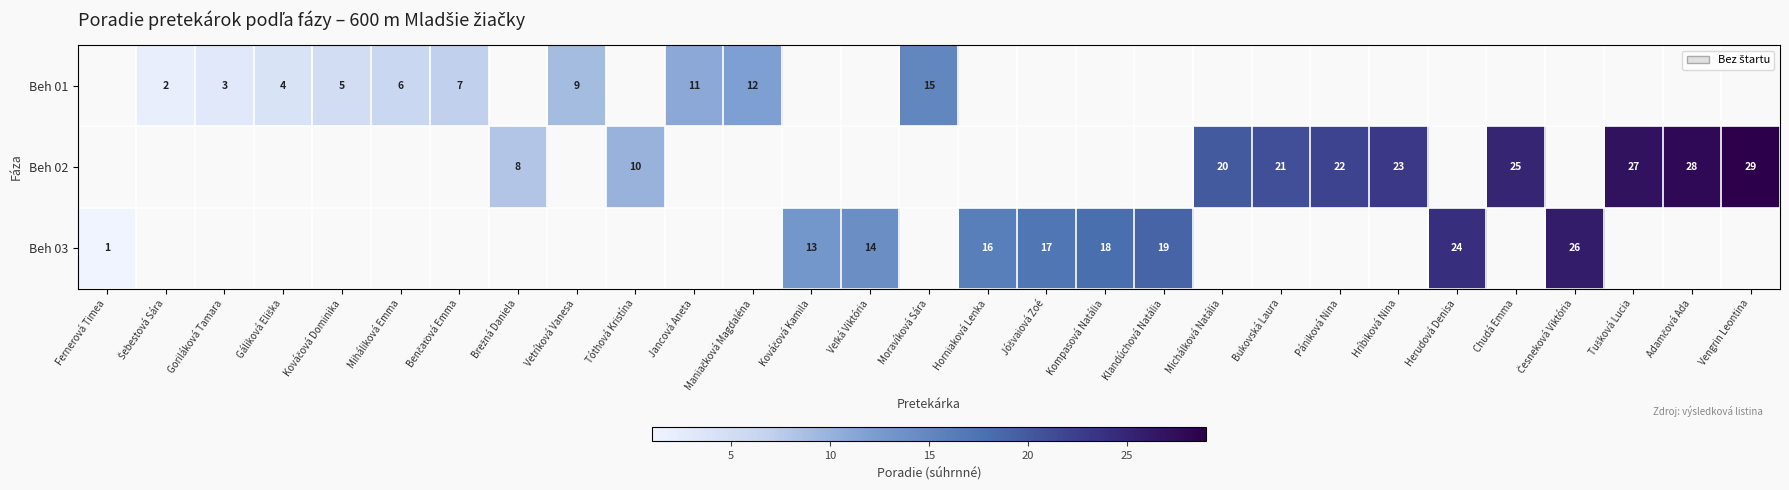

Is it true that Beh 02 equals 29 at Vengrin Leontina?

True